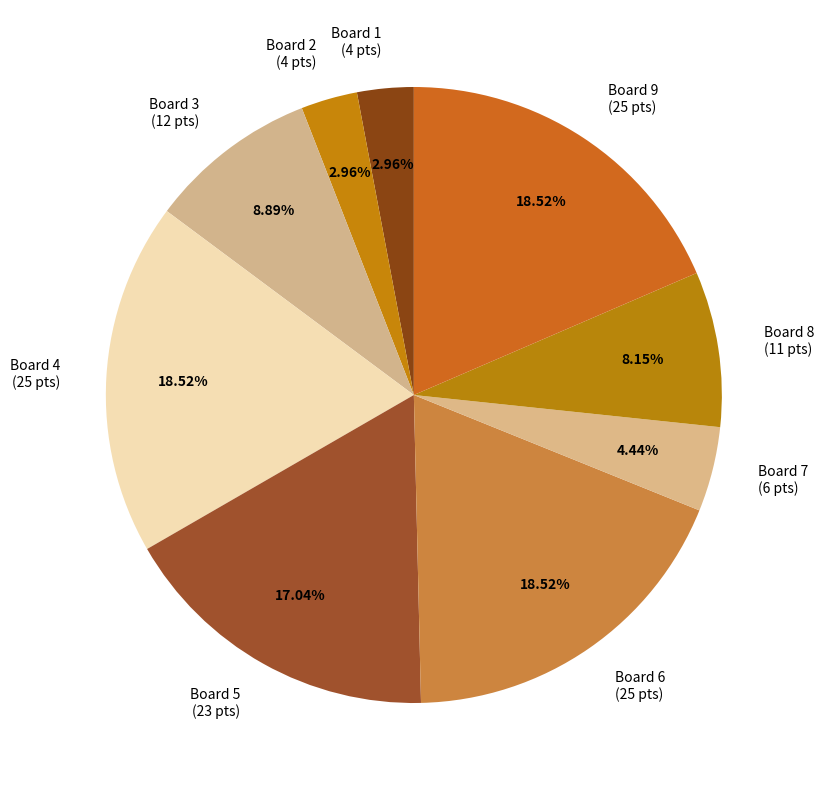

Which has a higher value, Board 8 (11 pts) or Board 4 (25 pts)?

Board 4 (25 pts)